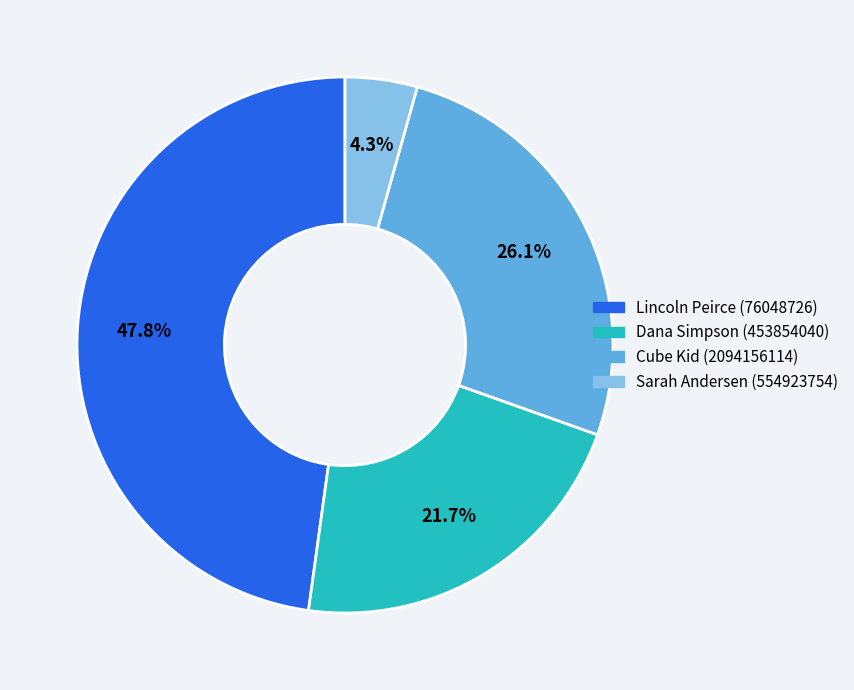

True or false: Lincoln Peirce (76048726) accounts for 48% of the total.

True